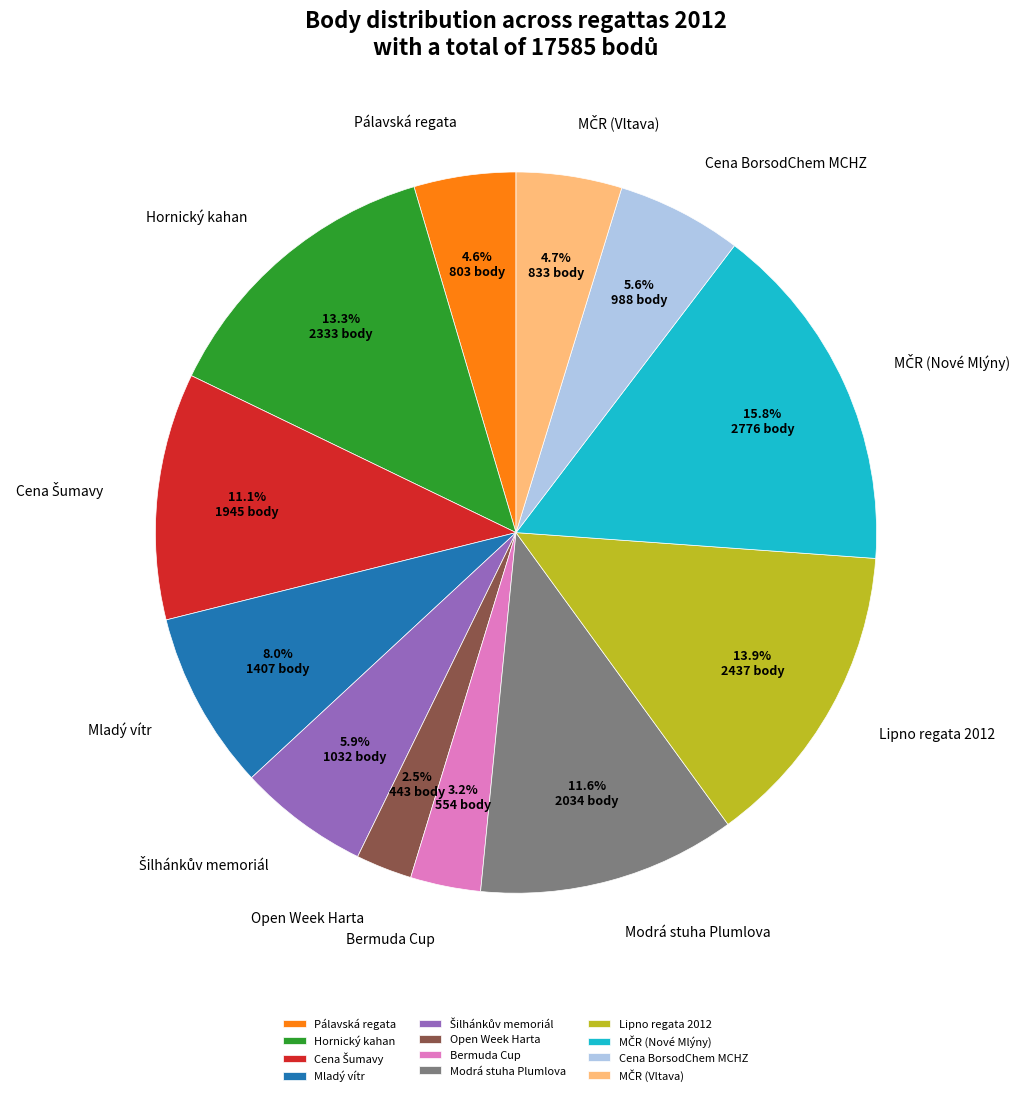

To the nearest percent, what is the average slice percentage?

8%